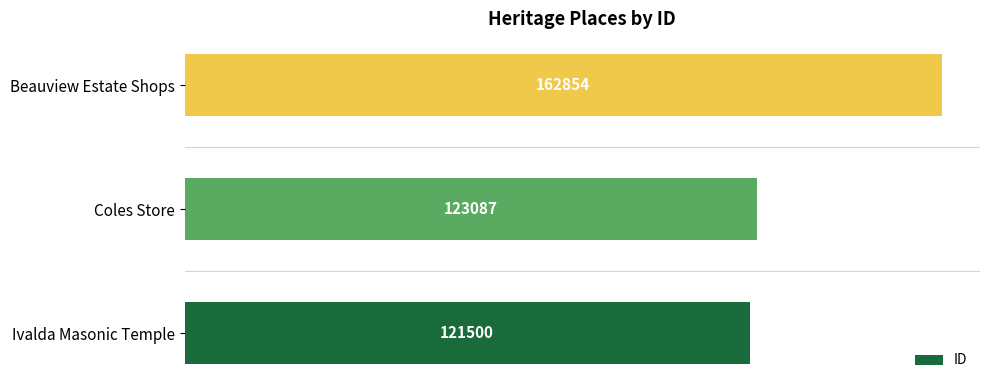

How many categories are shown in the chart?

3